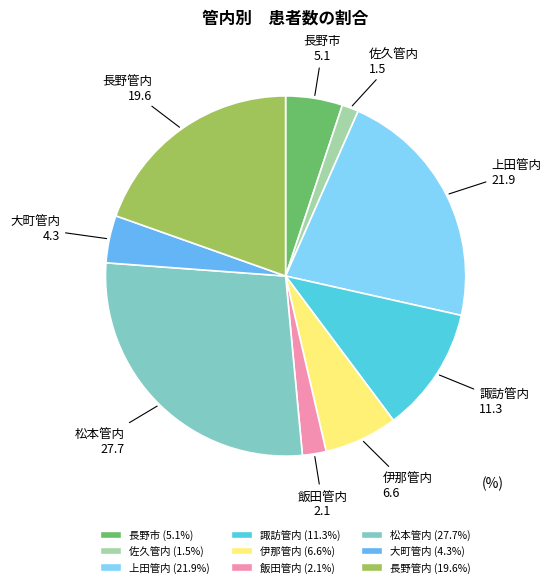

Does any single category account for the majority?

No